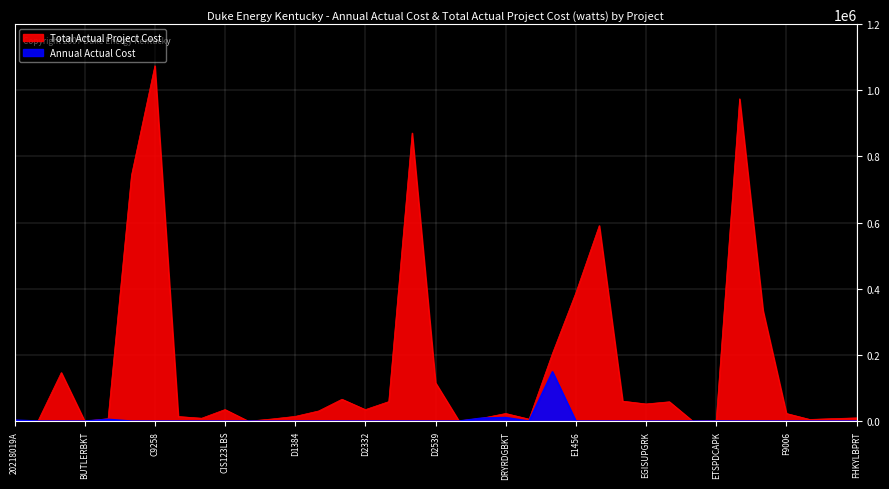

What is the total value across all series at F3171?

334546.7